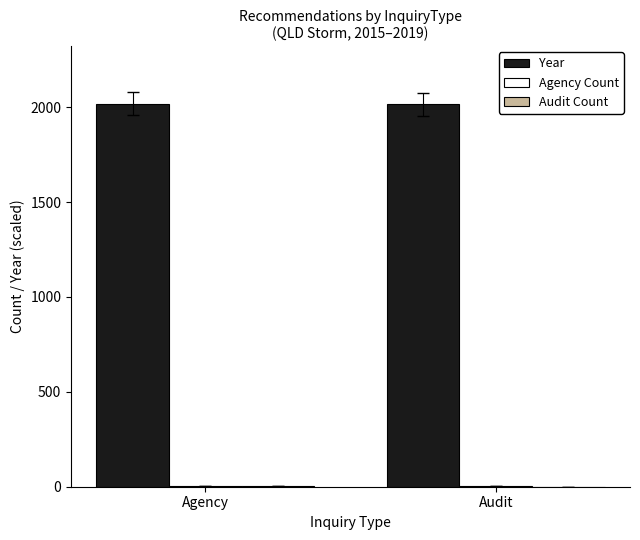

What is the maximum value shown in the chart?

2019